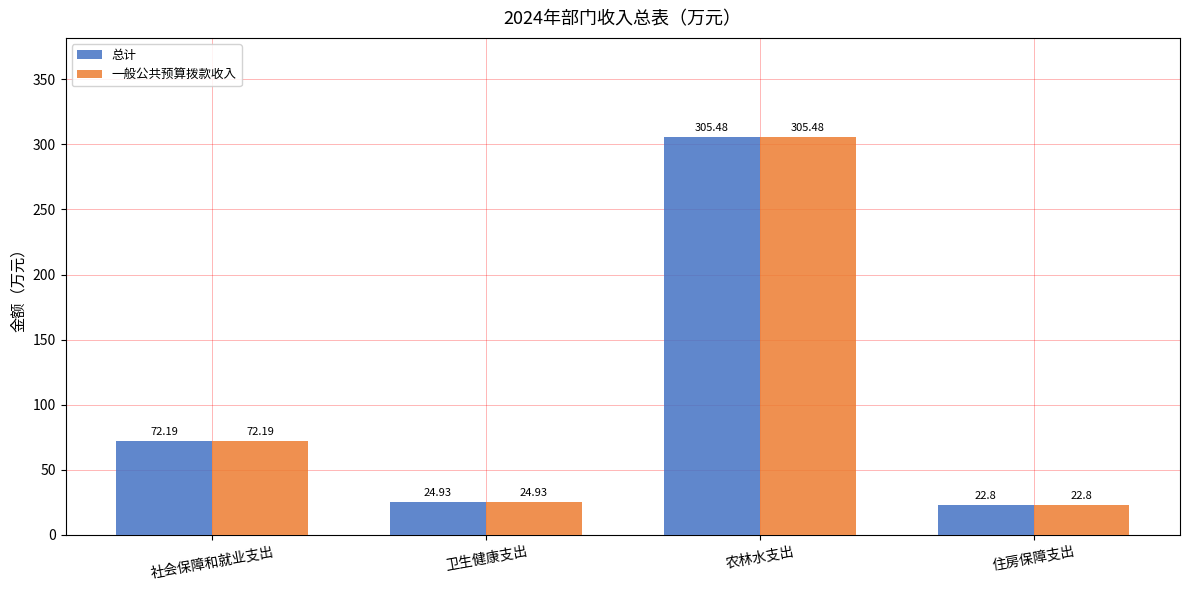

Reading left to right, extract all data points from this chart.

总计: 72.2	24.9	305.5	22.8
一般公共预算拨款收入: 72.2	24.9	305.5	22.8